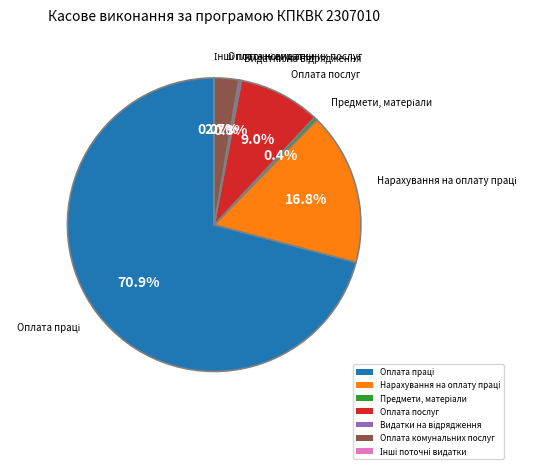

Is there any slice that represents more than half of the pie?

Yes